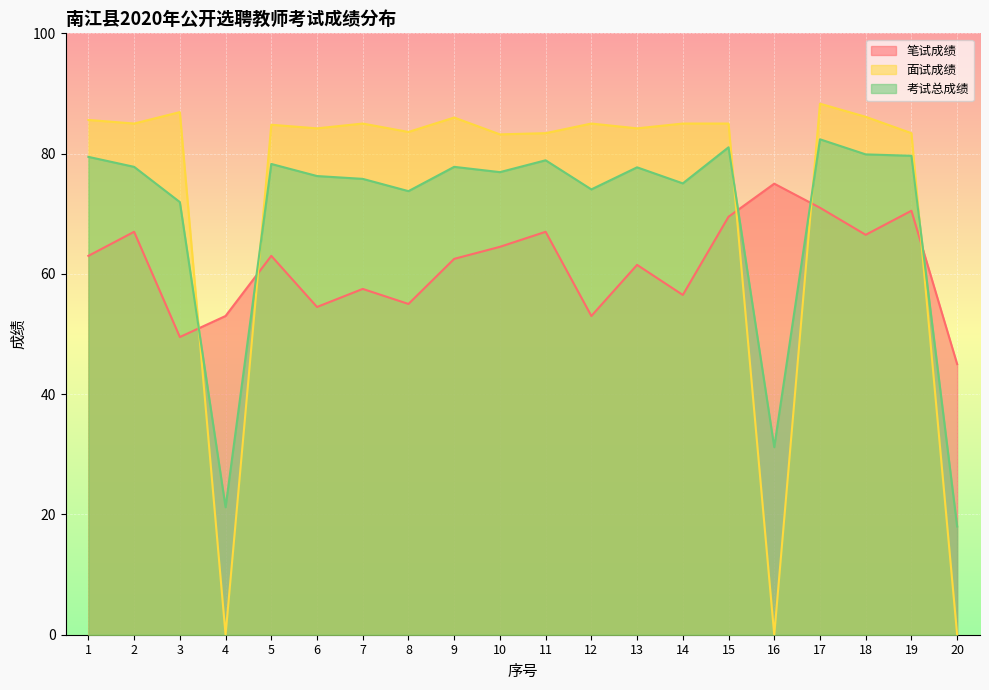

What is the value of the 考试总成绩 point at the 13th from the left?

77.7